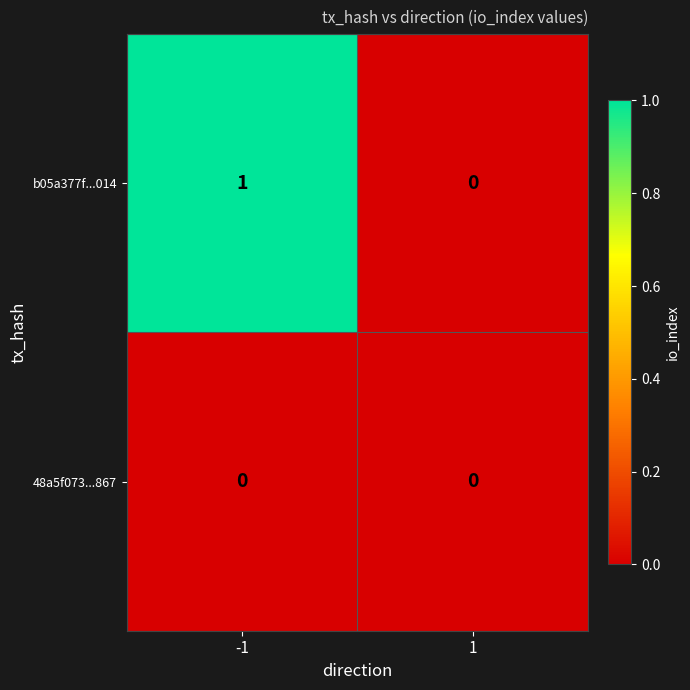

List the series in order of their peak value, highest first.

b05a377f...014, 48a5f073...867